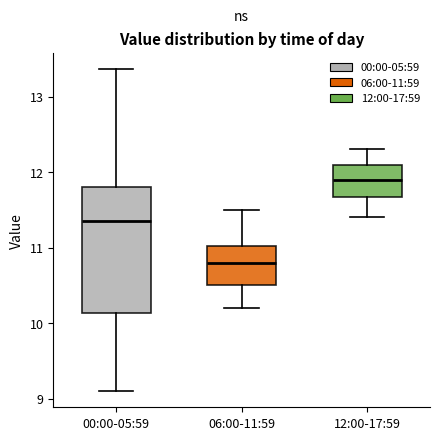

Which box's median line is the highest?

12:00-17:59